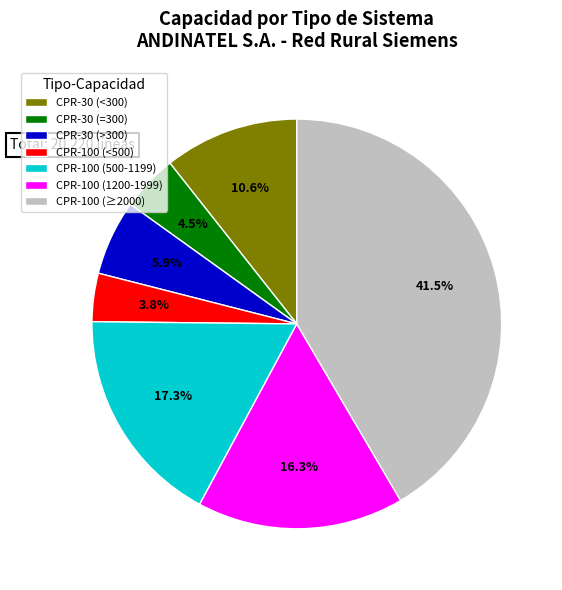

Between CPR-30 (>300) and CPR-100 (500-1199), which is larger?

CPR-100 (500-1199)